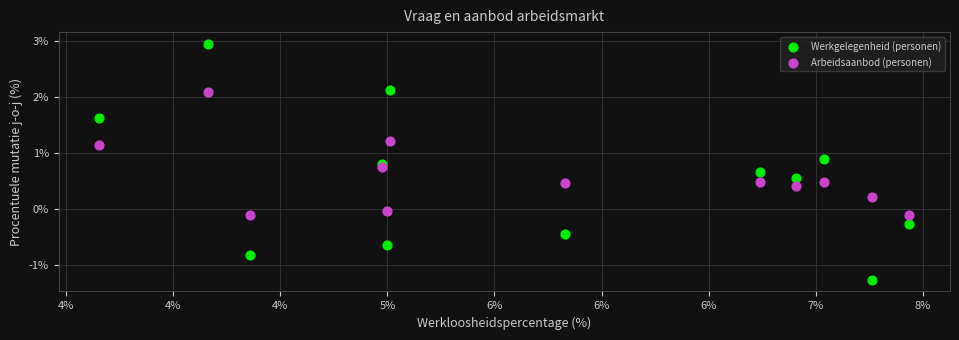

Which series has the widest spread of Y values?

Werkgelegenheid (personen)